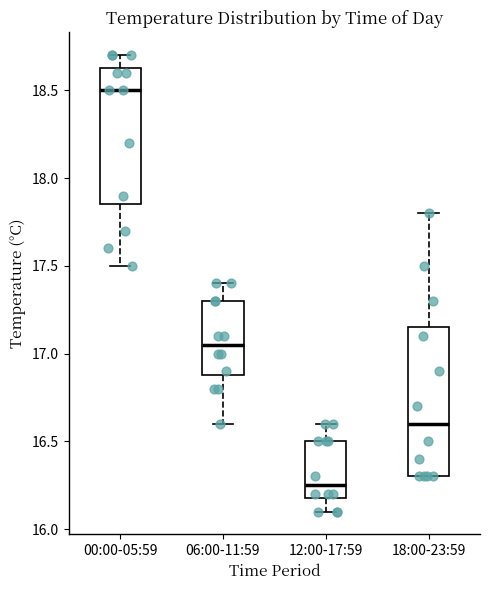

Comparing the boxes themselves (not the whiskers), which one is the tallest?

18:00-23:59